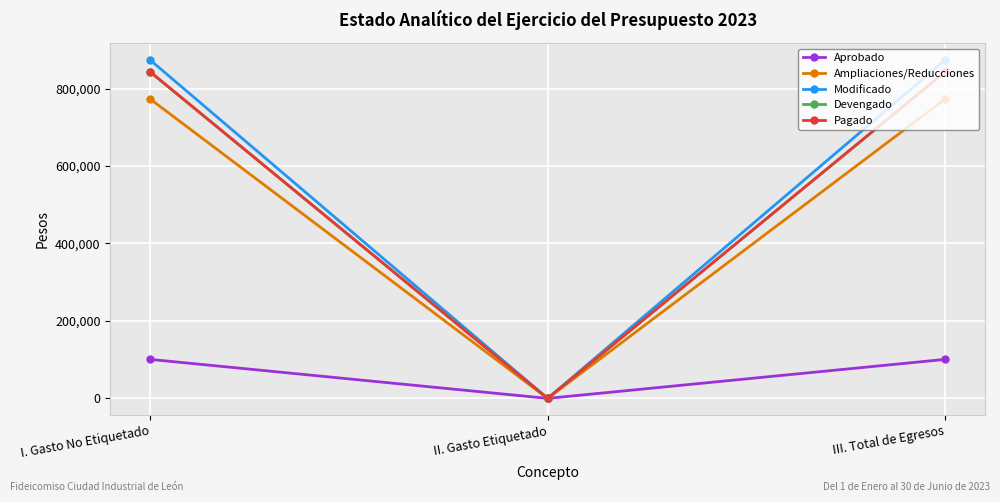

Does the chart have visible grid lines?

Yes